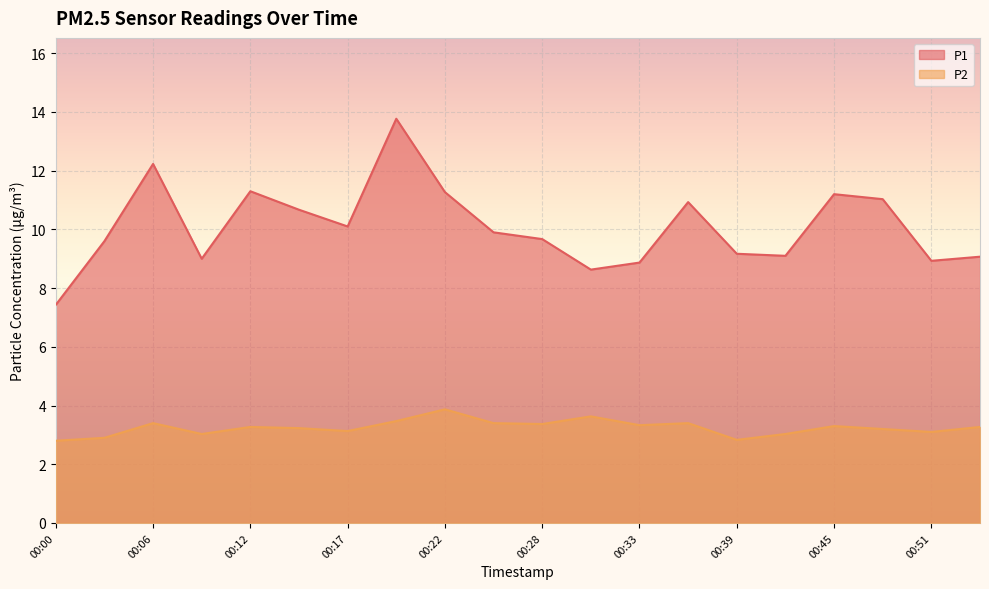

What are all the series names shown in the legend?

P1, P2